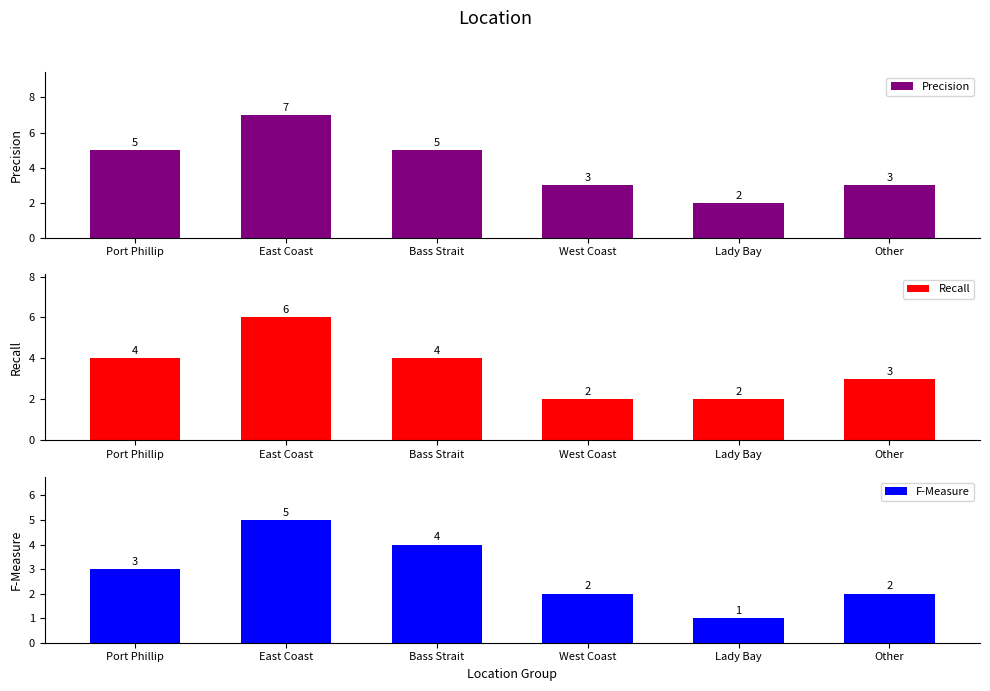

Reading left to right, list all the values displayed in this chart.

Precision: Port Phillip=5	East Coast=7	Bass Strait=5	West Coast=3	Lady Bay=2	Other=3
Recall: Port Phillip=4	East Coast=6	Bass Strait=4	West Coast=2	Lady Bay=2	Other=3
F-Measure: Port Phillip=3	East Coast=5	Bass Strait=4	West Coast=2	Lady Bay=1	Other=2